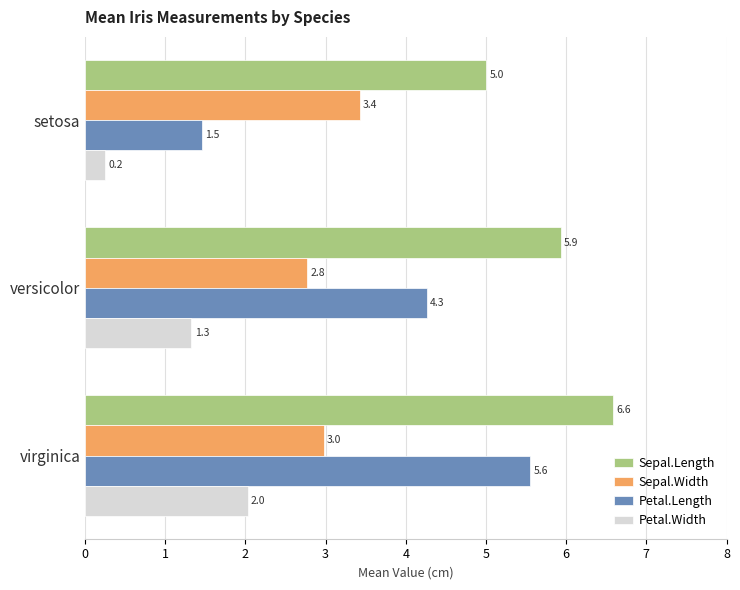

Between setosa and versicolor, which series saw the biggest shift?

Petal.Length